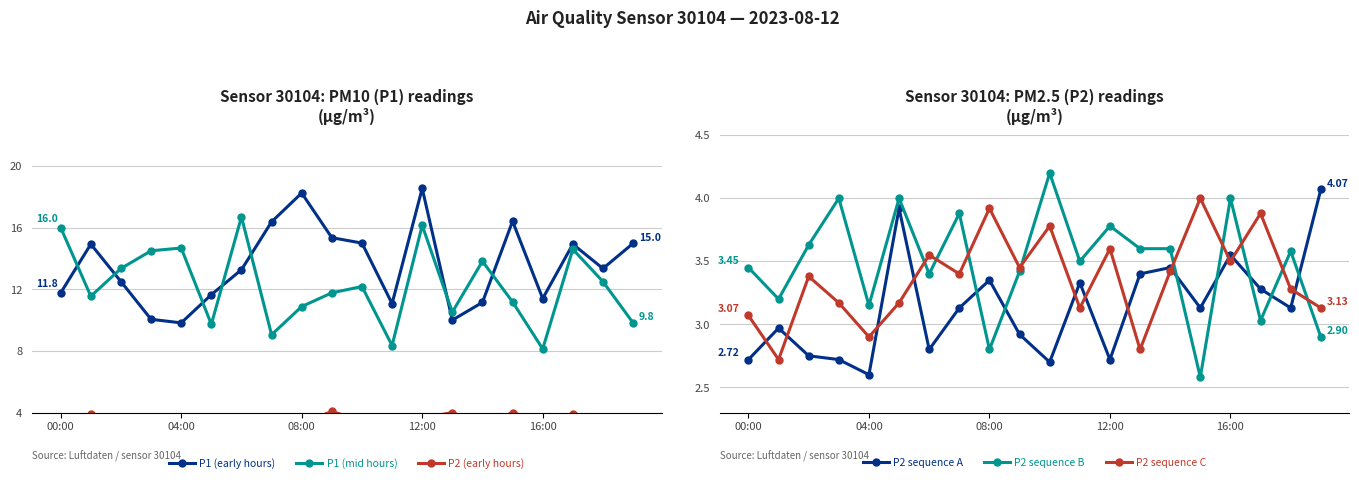

True or false: P2 sequence C and P2 sequence A cross at least once.

True